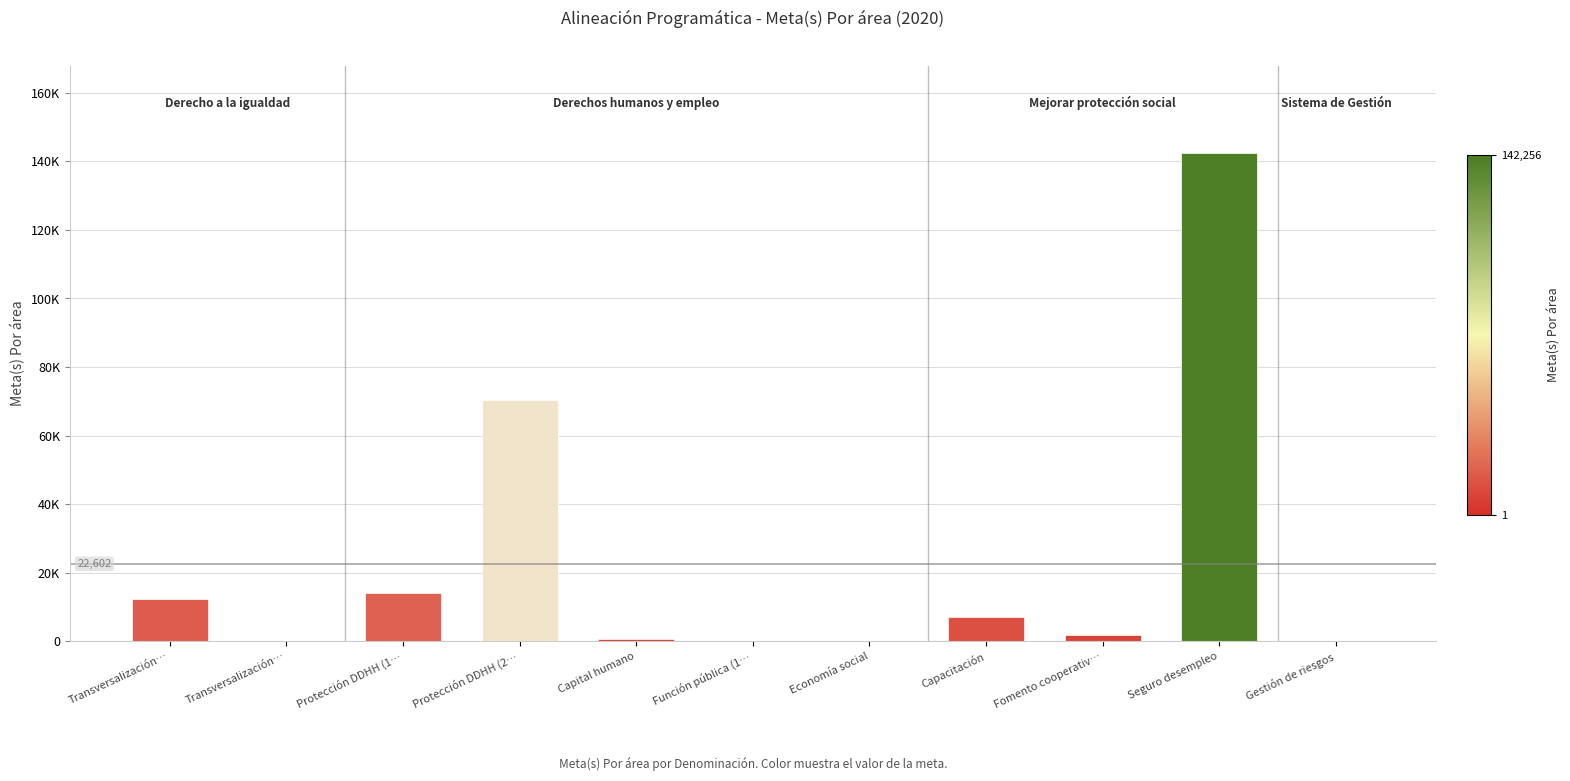

Reading left to right, extract all data points from this chart.

Transversalización…=12200	Transversalización…=48	Protección DDHH (1…=14040	Protección DDHH (2…=70500	Capital humano=640	Función pública (1…=13	Economía social=1	Capacitación=7170	Fomento cooperativ…=1750	Seguro desempleo=142256	Gestión de riesgos=4